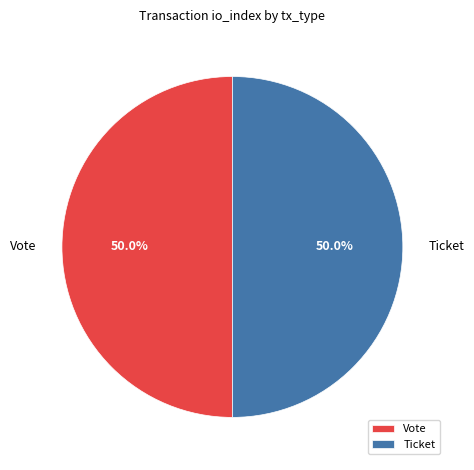

What portion of the pie excludes Ticket?

50.0%